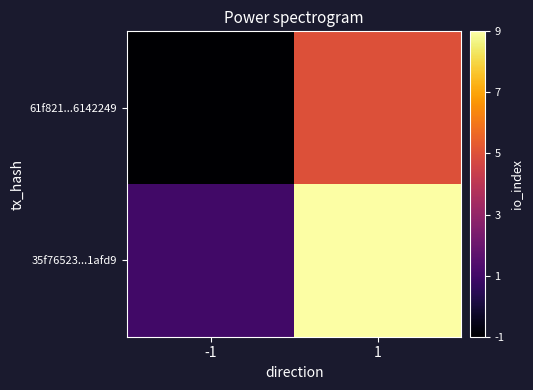

What is the spread (max minus min) of values at -1?

2